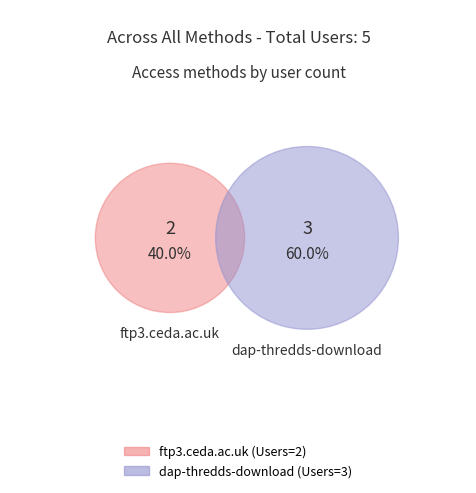

How much of the chart is everything except ftp3.ceda.ac.uk?

60.0%